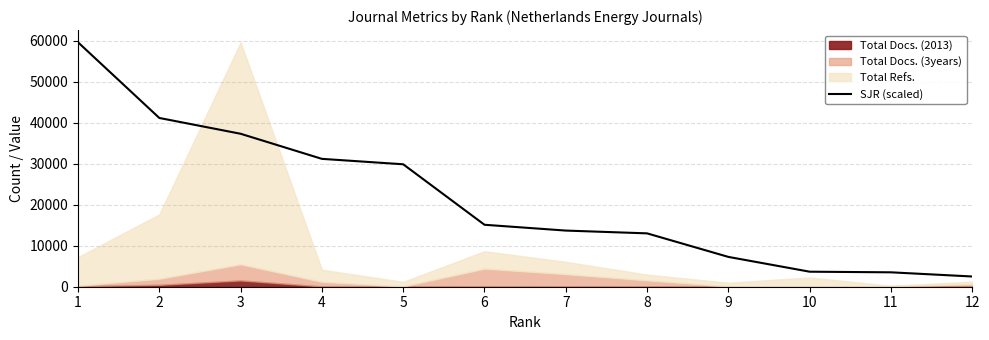

Rank the categories by value from lowest to highest.

12, 11, 10, 9, 8, 7, 6, 5, 4, 3, 2, 1